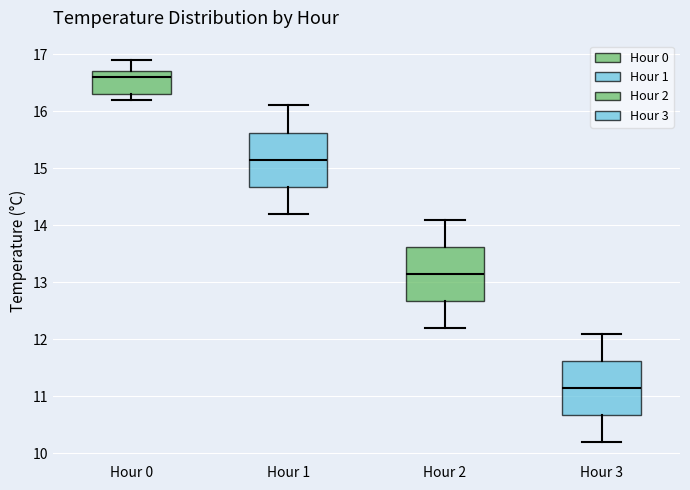

Reading left to right, transcribe this box plot: for each box, give where its median line is, the range the box spans, and where its two whiskers end, as read against the y-axis. The values are not printed on the chart, so give them approximately, as read against the axis.

Hour 0: median 16.6, box 16.3 to 16.7, whiskers 16.2 to 16.9
Hour 1: median 15.2, box 14.7 to 15.6, whiskers 14.2 to 16.1
Hour 2: median 13.2, box 12.7 to 13.6, whiskers 12.2 to 14.1
Hour 3: median 11.2, box 10.7 to 11.6, whiskers 10.2 to 12.1